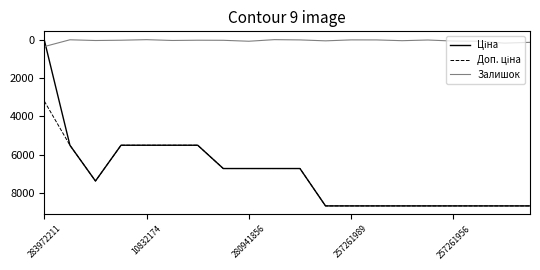

What is the maximum value shown in the chart?

8656.2